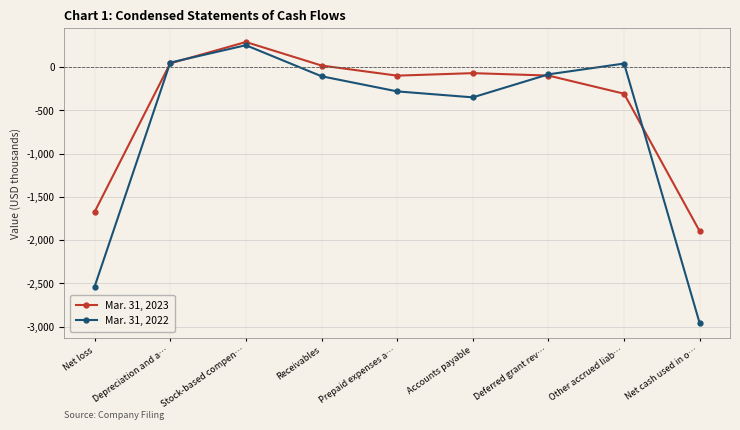

Where is the first local maximum for Mar. 31, 2022?

Stock-based compen…